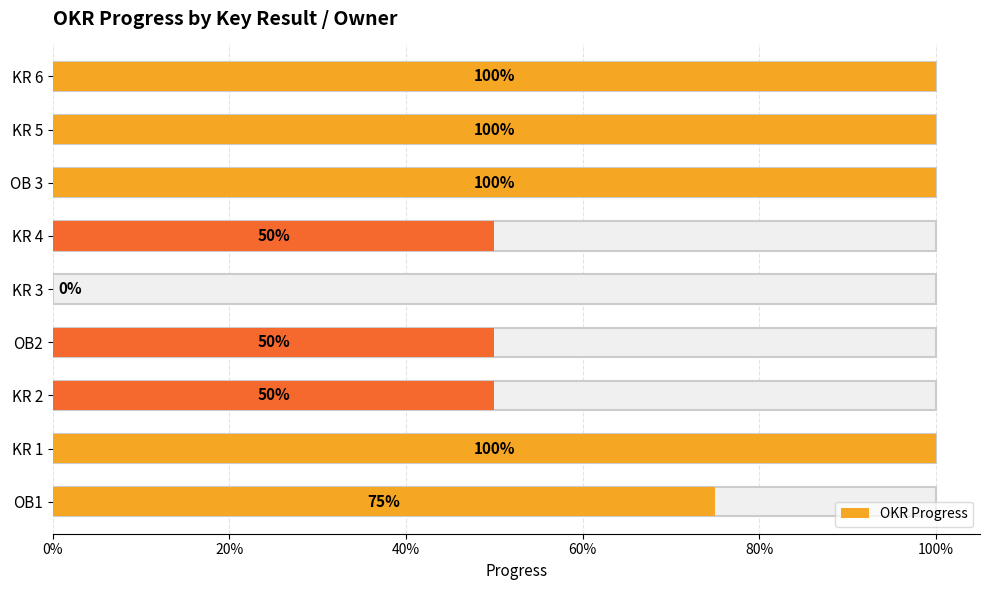

Rank the categories by value from highest to lowest.

KR 1, OB 3, KR 5, KR 6, OB1, KR 2, OB2, KR 4, KR 3